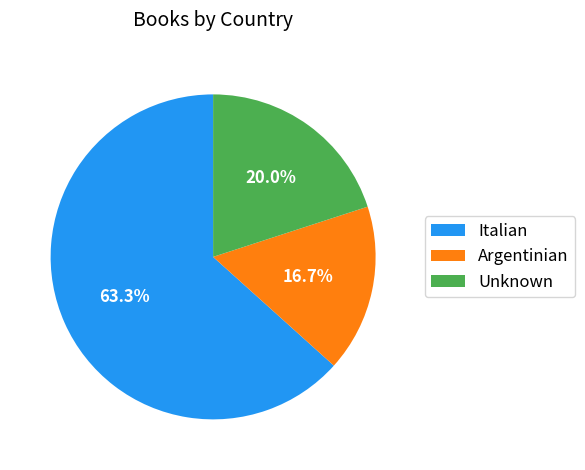

How many segments does this pie chart have?

3